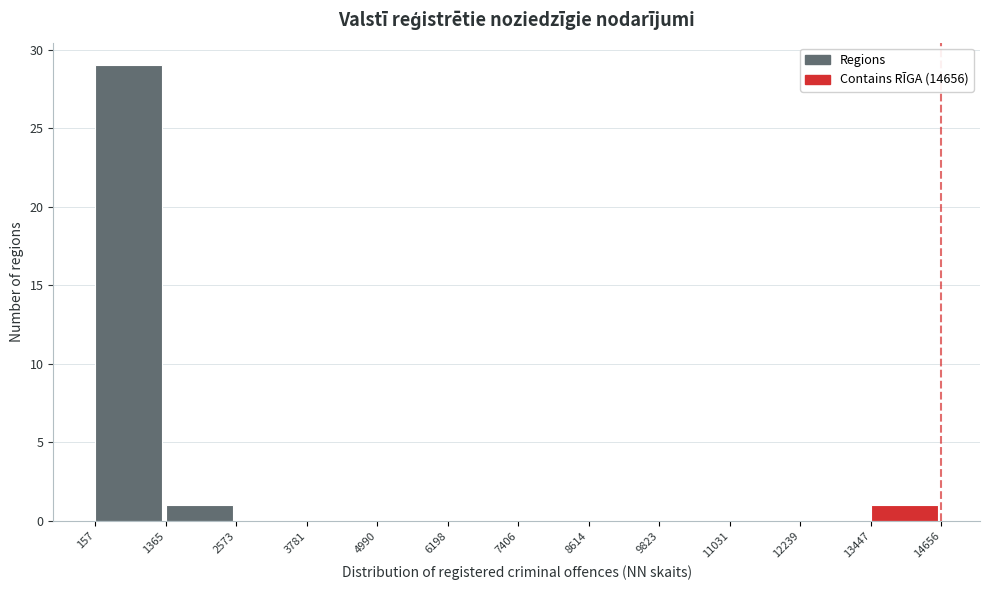

How tall is the bar that spans 13447 to 14656 on the x-axis? The values are not printed on the chart, so give them approximately, as read against the axis.

1